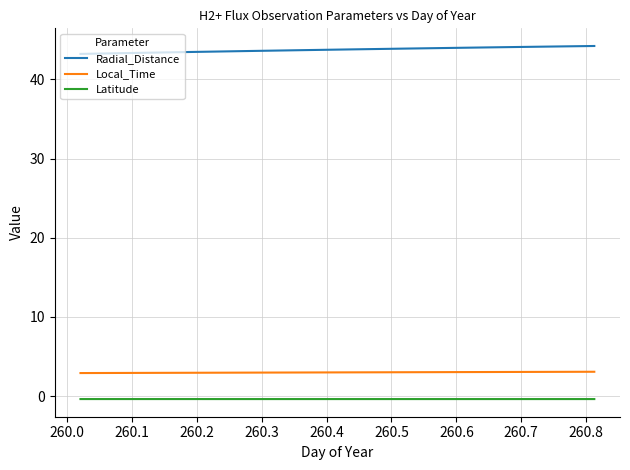

Rank the series by their maximum value, from lowest to highest.

Latitude, Local_Time, Radial_Distance